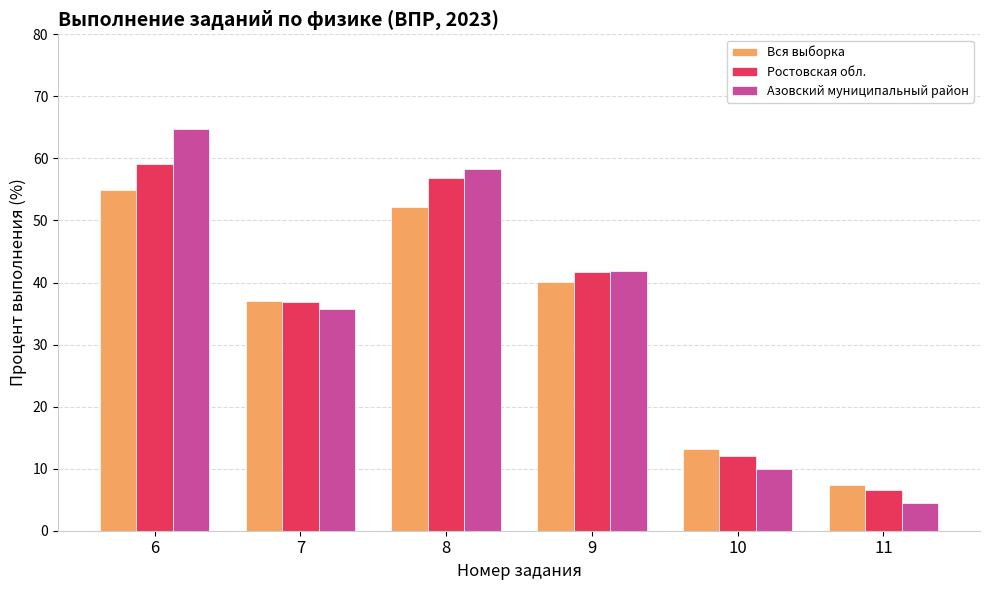

What is the total value across all series at 11?

18.4